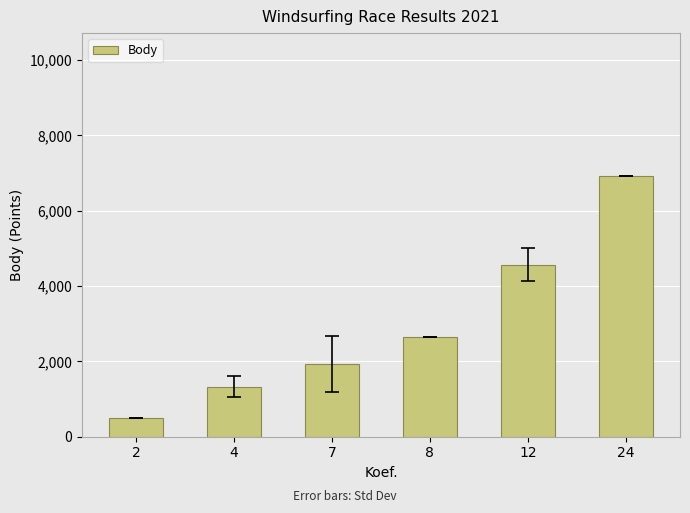

What is the value of the 2nd bar from the left?

1333.5